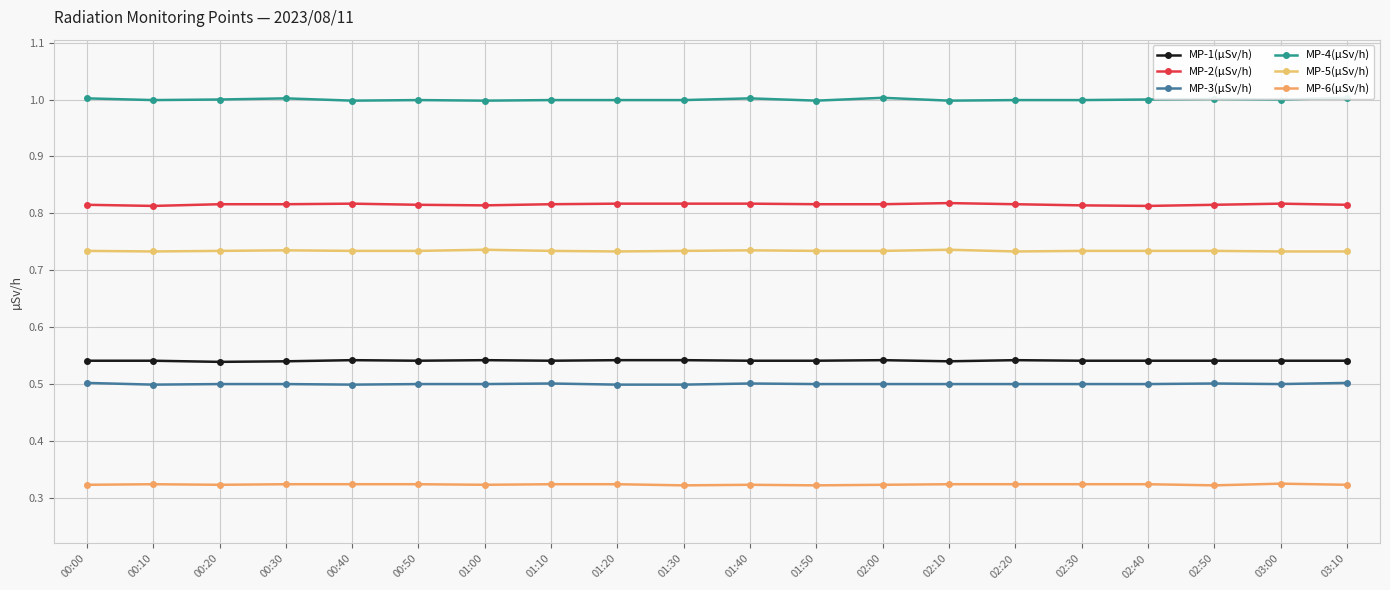

What is the spread (max minus min) of values at 01:50?

0.7